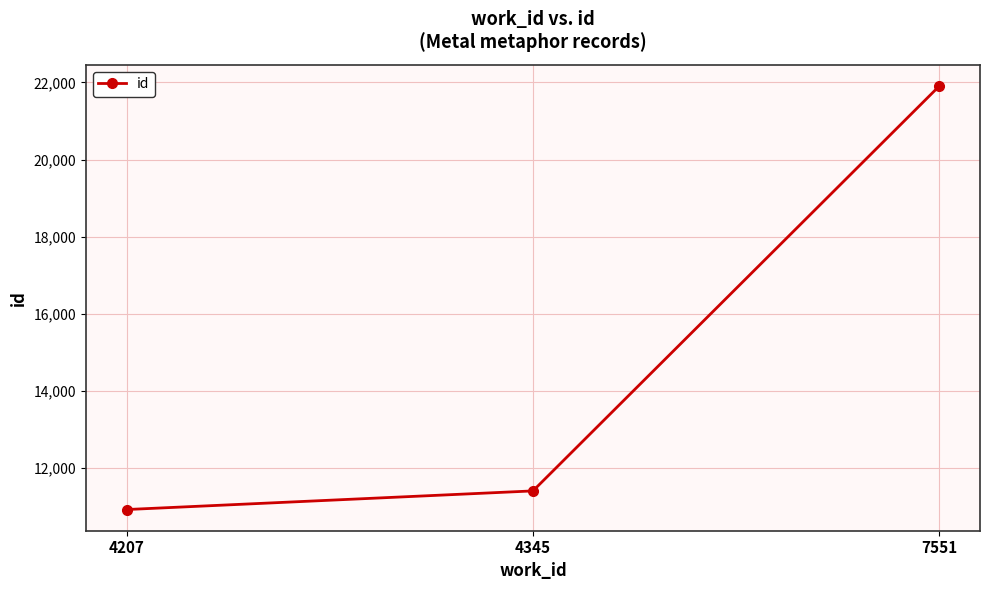

Approximately how many times larger is the value at 4207 compared to 7551?

0.5